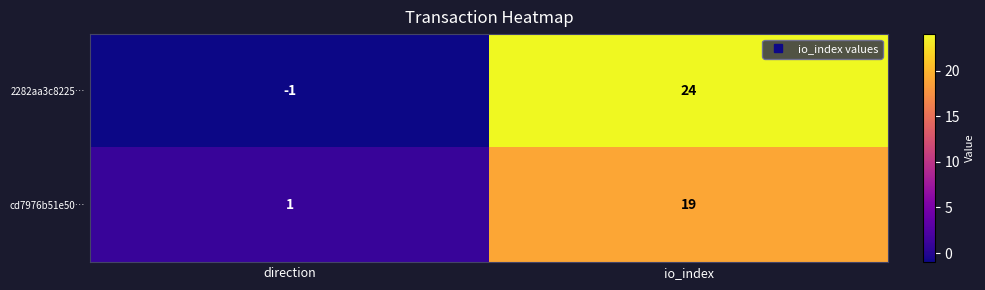

What value does the 2282aa3c8225… series have at io_index, to the nearest 10?

20